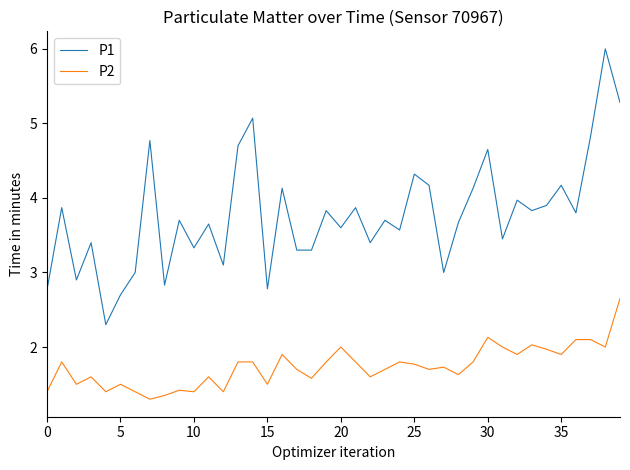

Rank the series by their maximum value, from lowest to highest.

P2, P1